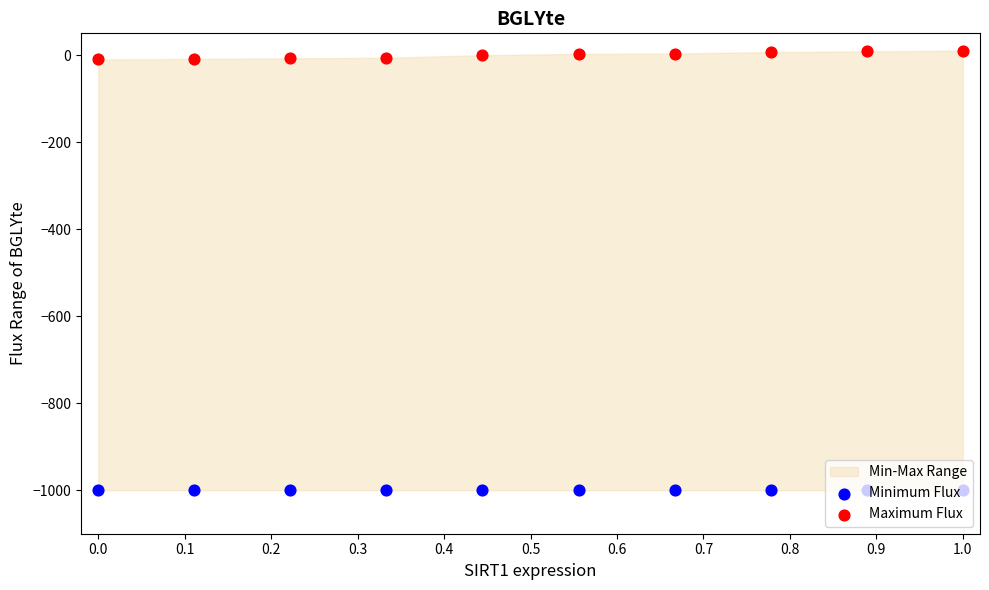

Which series has the largest total across all categories?

Maximum Flux